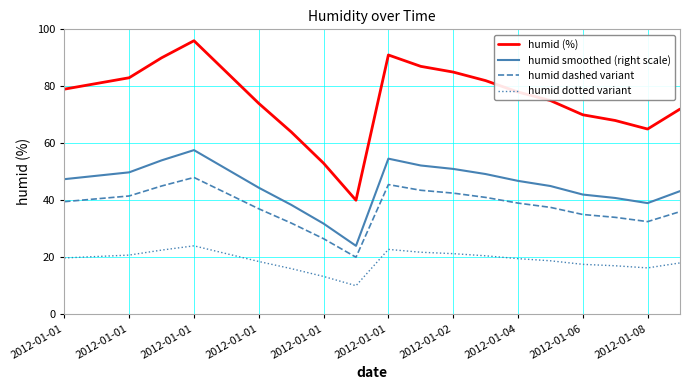

Which series has the widest spread of values?

humid (%)